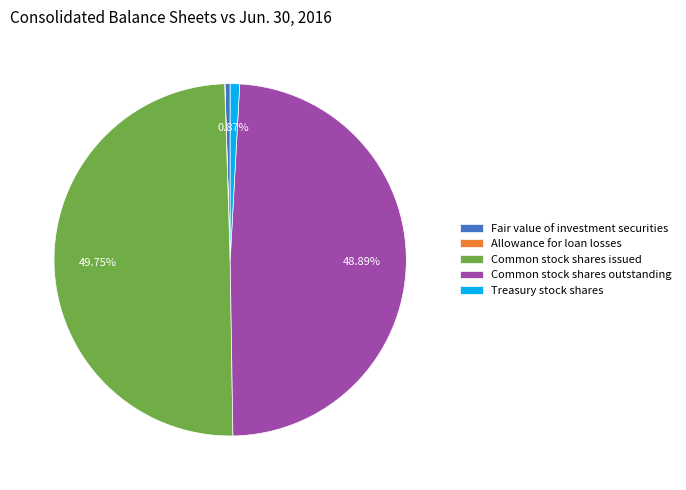

Is the sum of Common stock shares outstanding and Common stock shares issued greater than half?

Yes